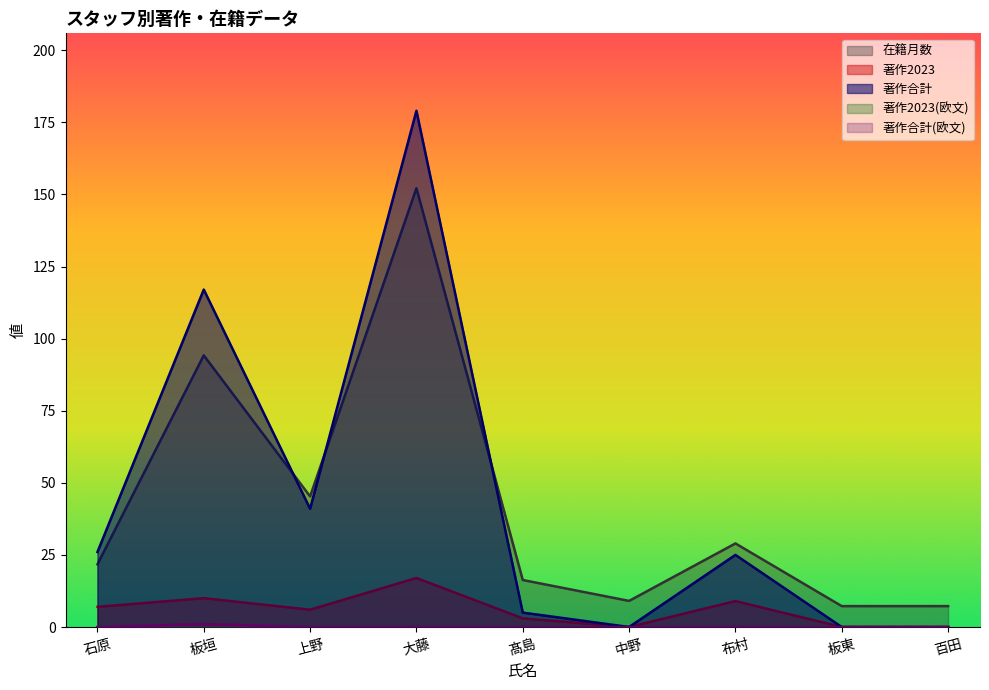

True or false: 著作合計 and 著作2023 intersect in this chart.

False